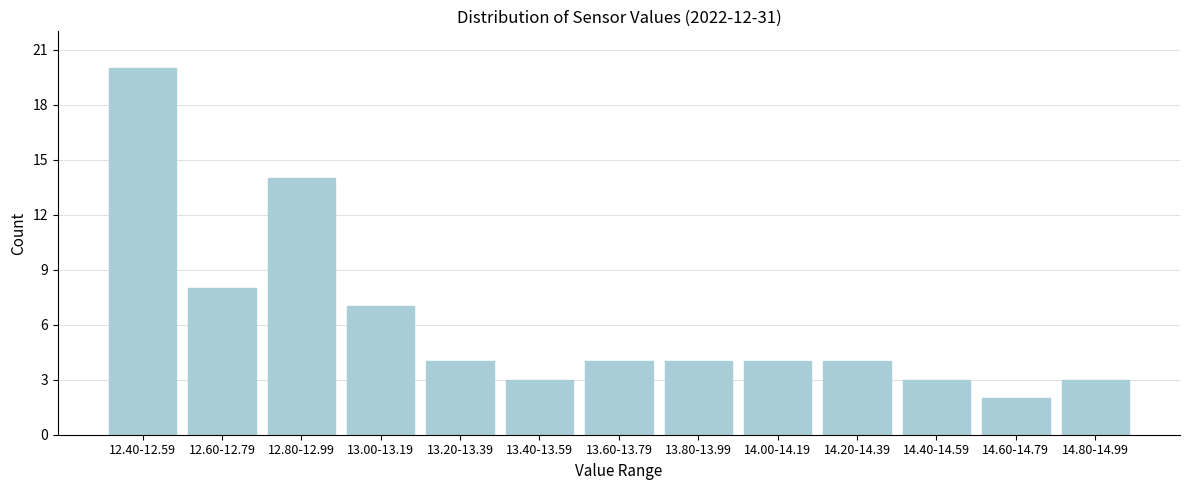

Reading left to right, list all the values displayed in this chart.

12.40-12.59=20	12.60-12.79=8	12.80-12.99=14	13.00-13.19=7	13.20-13.39=4	13.40-13.59=3	13.60-13.79=4	13.80-13.99=4	14.00-14.19=4	14.20-14.39=4	14.40-14.59=3	14.60-14.79=2	14.80-14.99=3